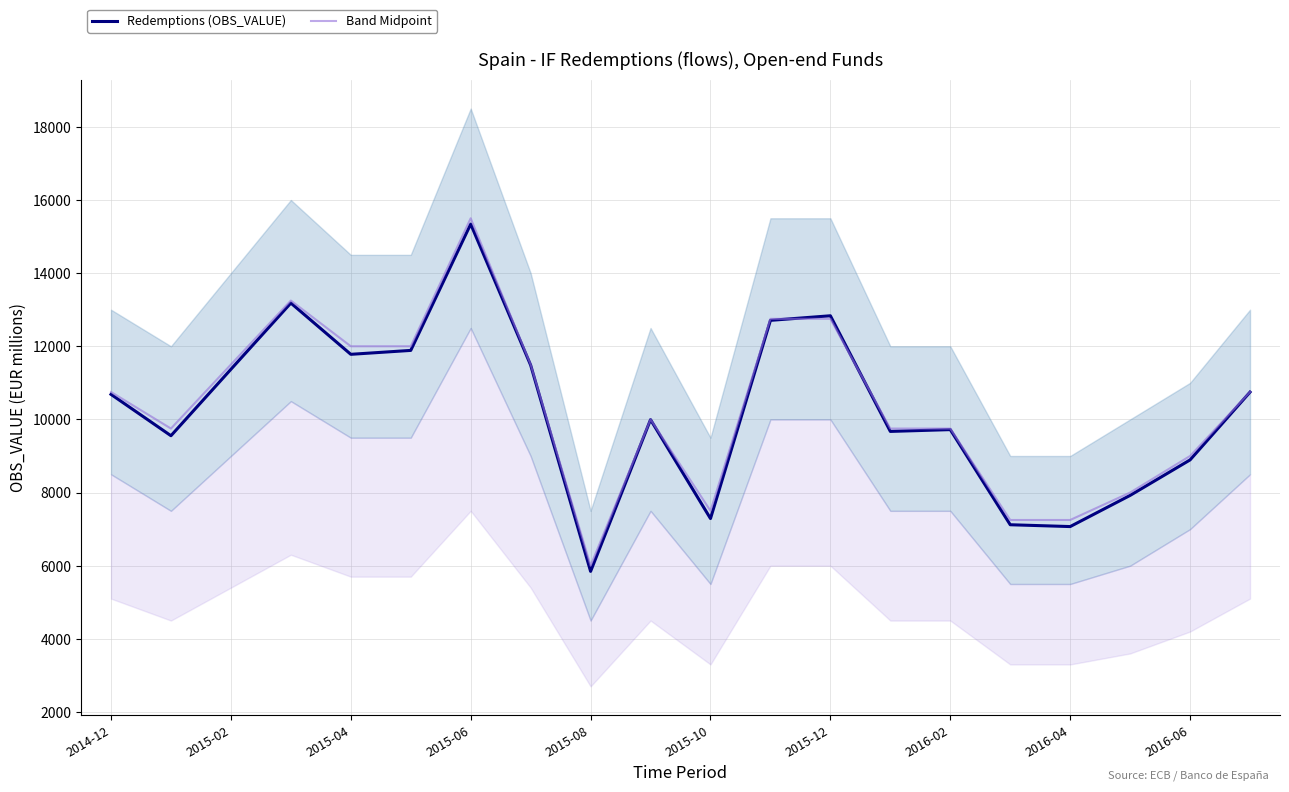

The value of Redemptions (OBS_VALUE) at 2015-12 is 3282. True or false?

False